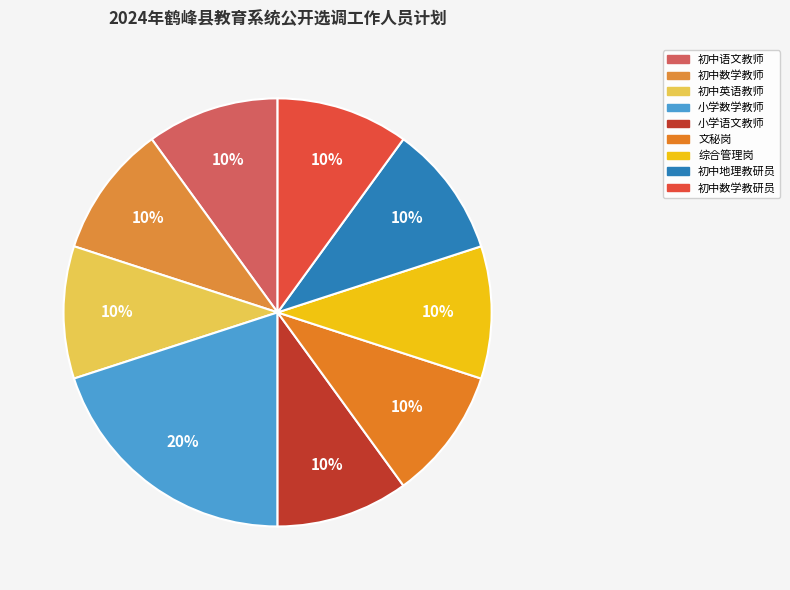

Is the sum of 综合管理岗 and 文秘岗 greater than half?

No